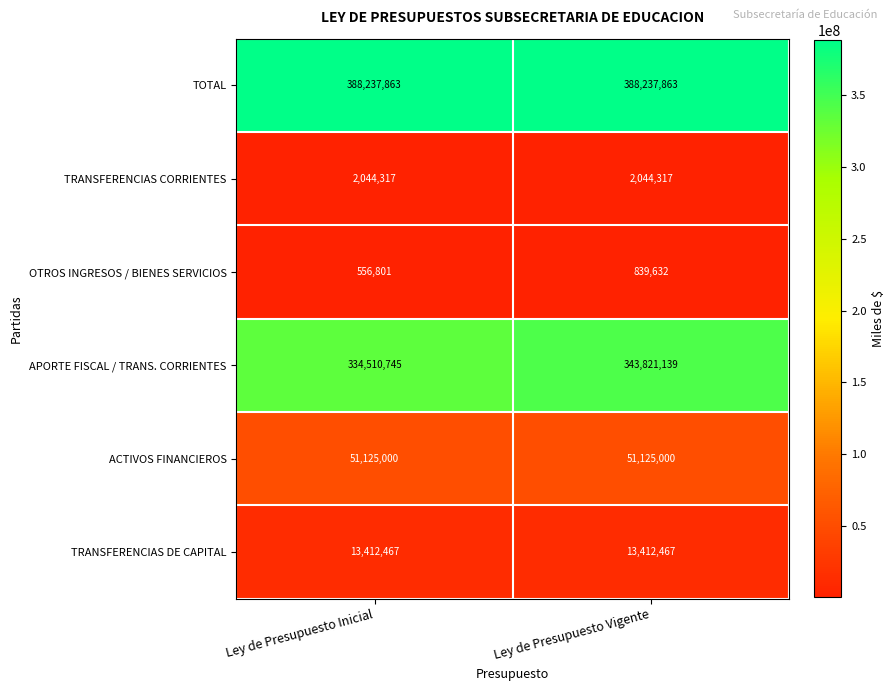

What is the average value of the APORTE FISCAL / TRANS. CORRIENTES series?

339165942